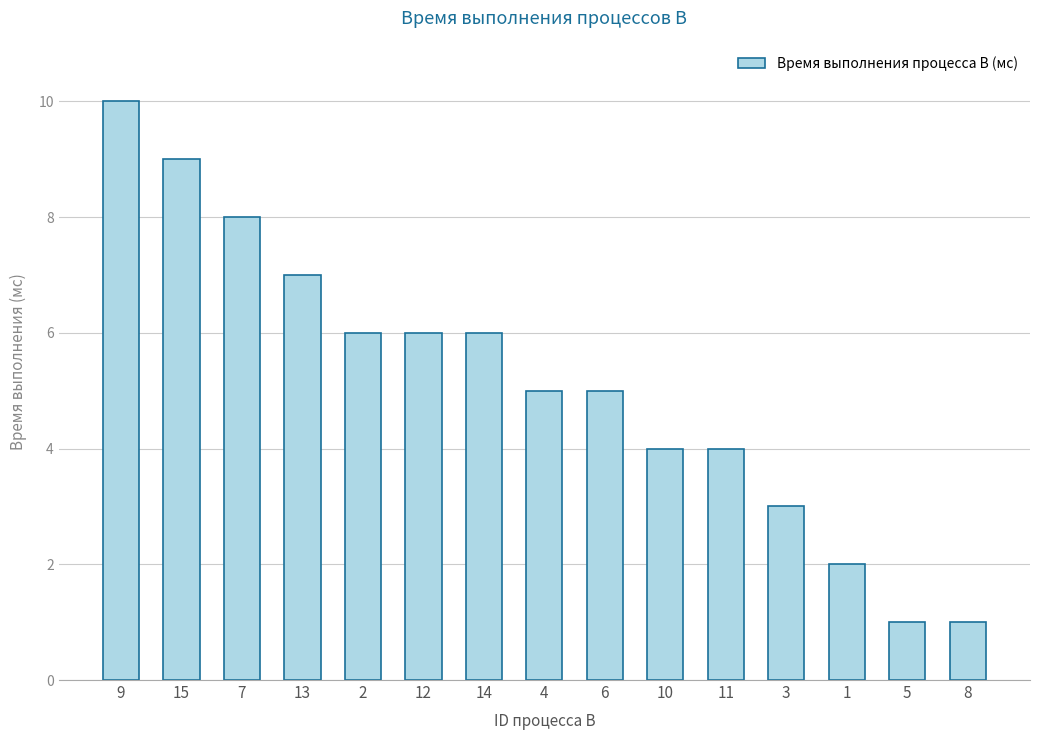

What is the change in value from 6 to 10?

-1